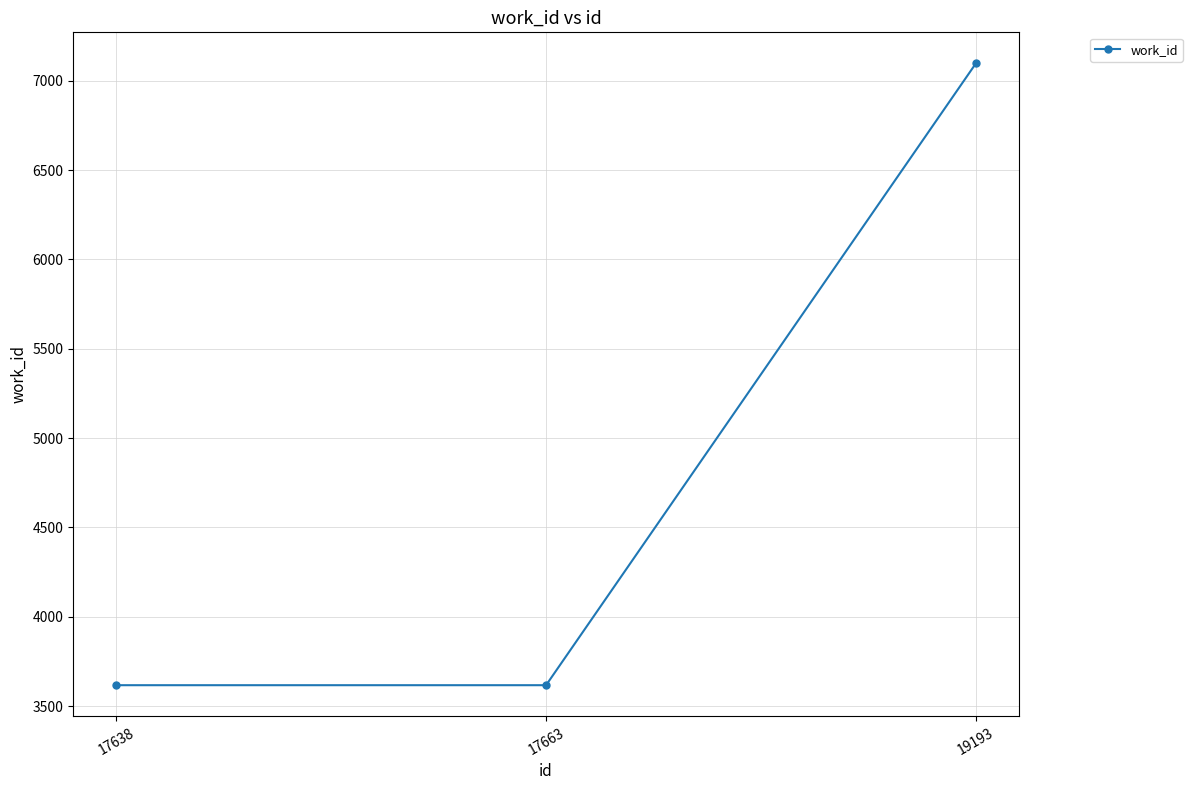

Count the number of values greater than 3617.

1